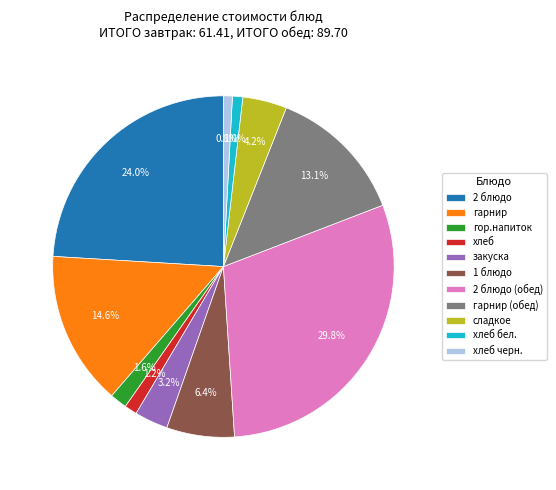

Which category has the biggest portion of the pie?

2 блюдо (обед)